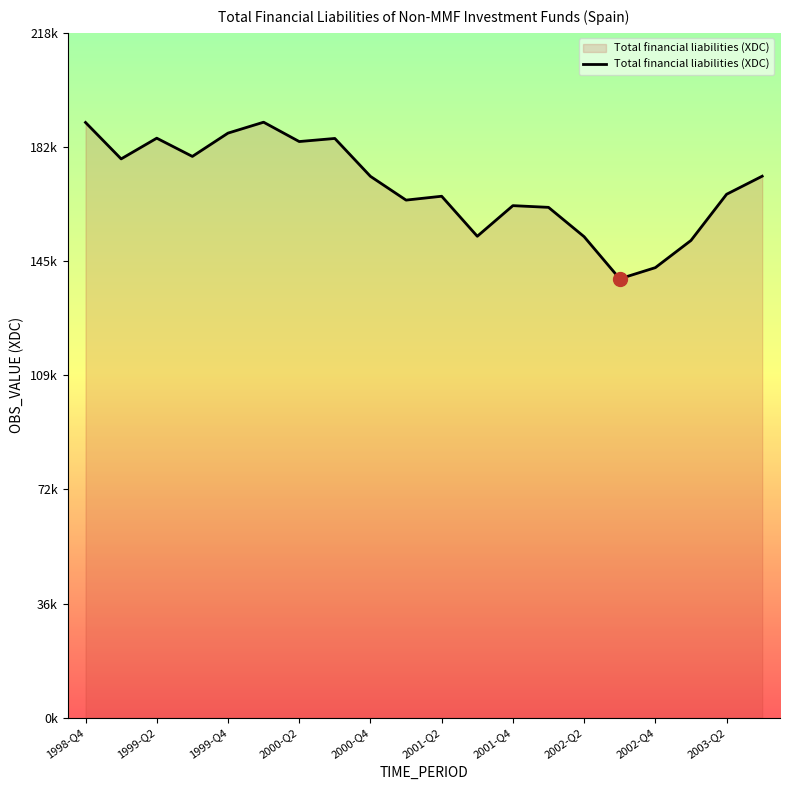

Does the chart display data point markers on the line(s)?

No